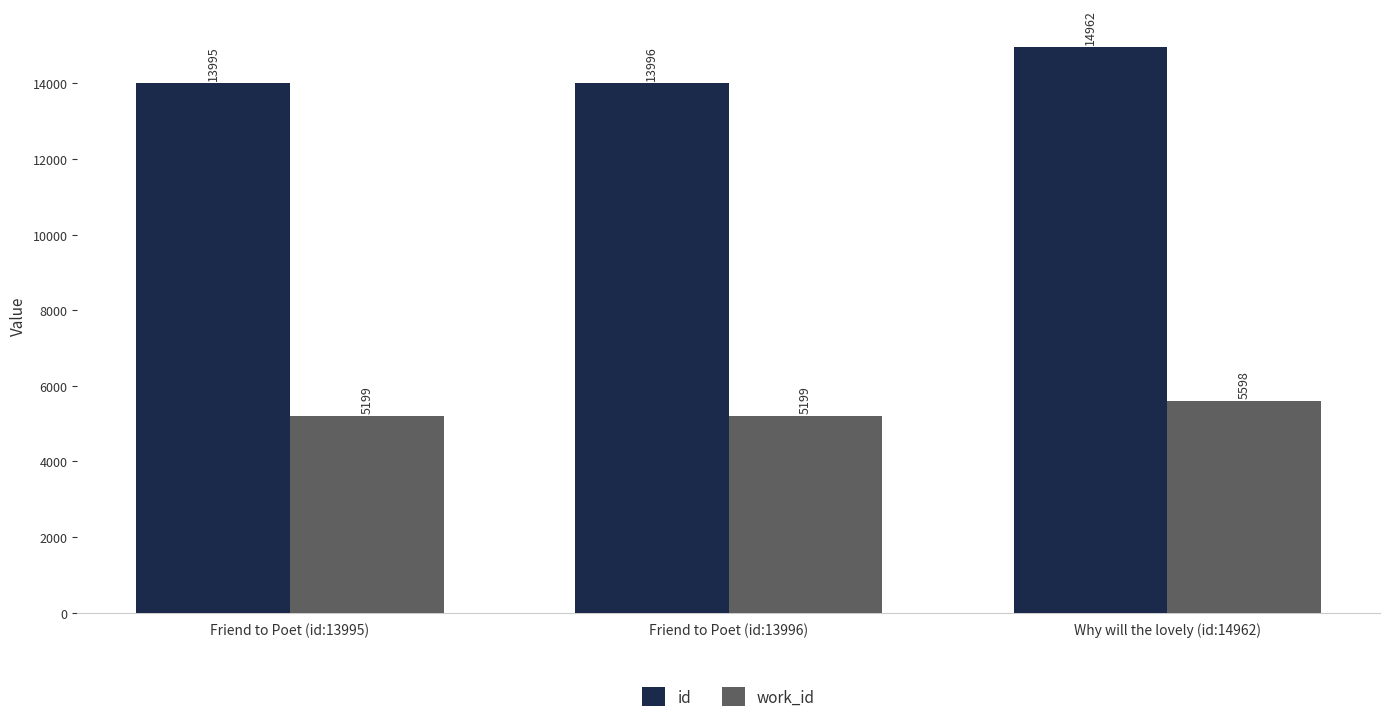

Reading left to right, what are all the values shown in this chart?

id: 13995	13996	14962
work_id: 5199	5199	5598